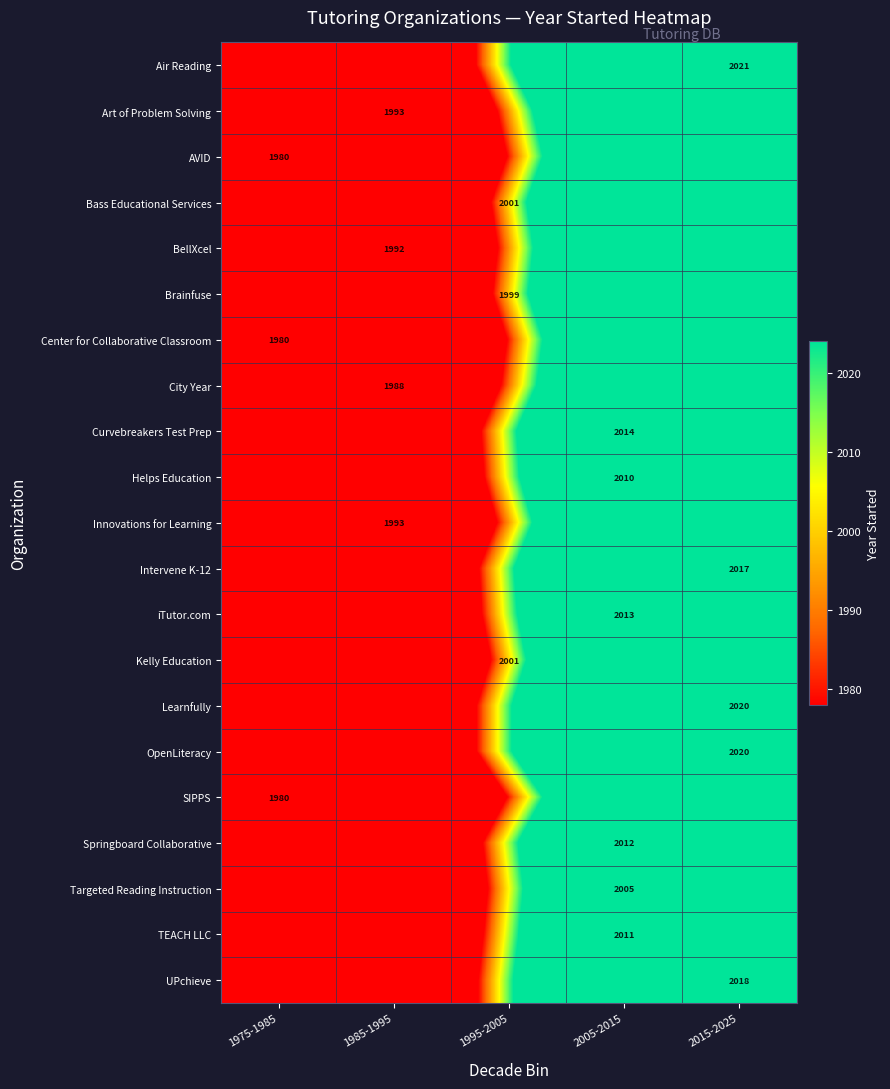

What is the sum of all UPchieve values?

10090.0